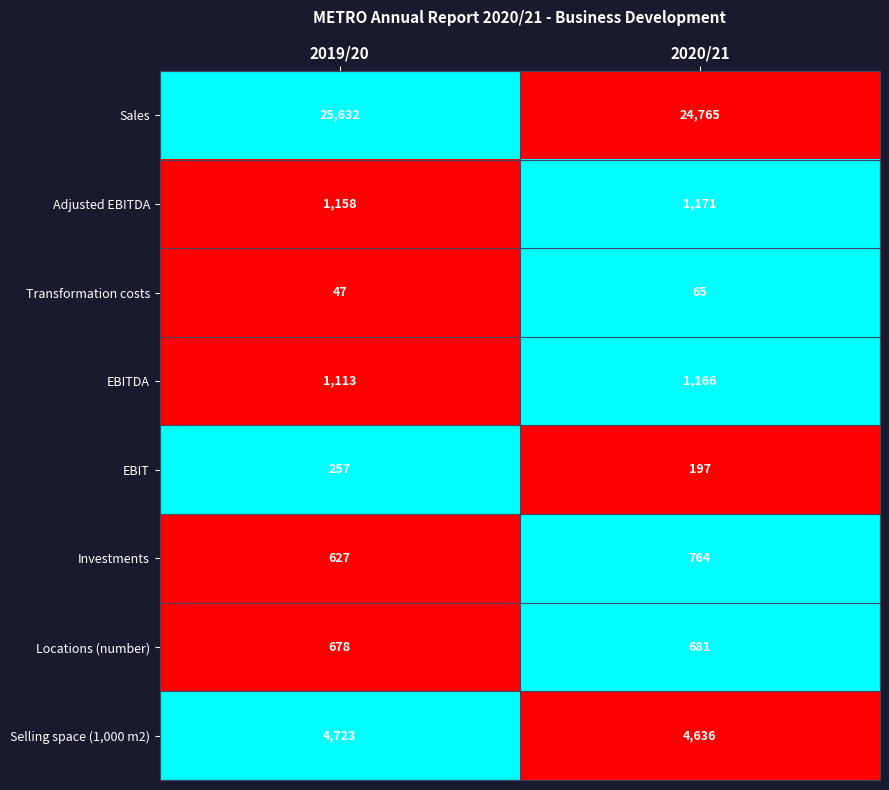

How many series are shown in this chart?

8